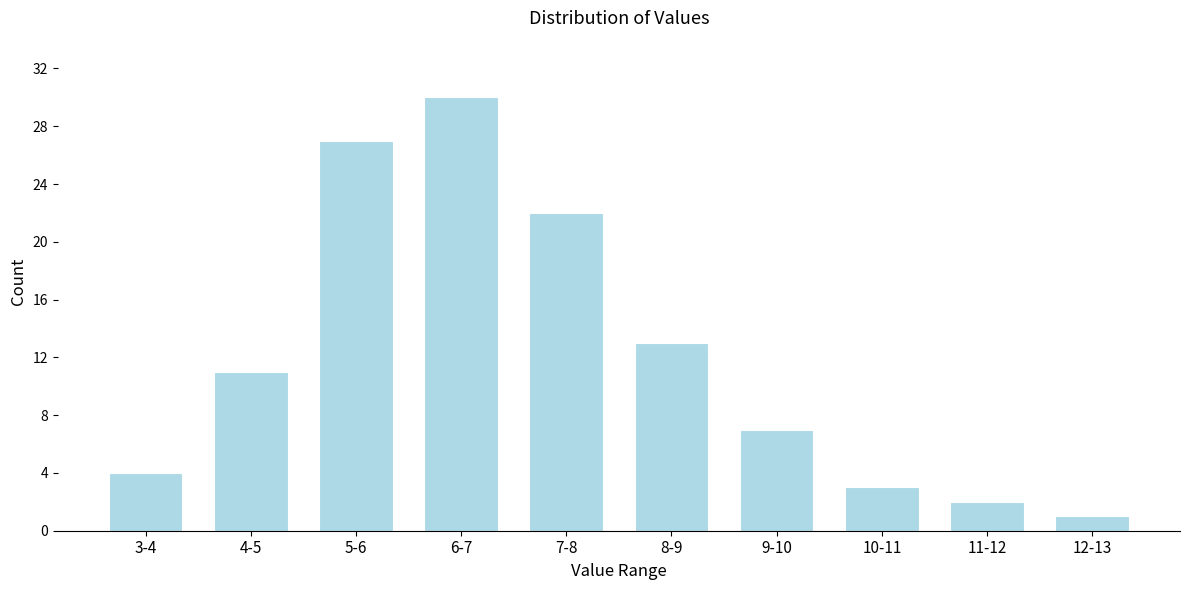

Reading left to right, list all the values displayed in this chart.

4	11	27	30	22	13	7	3	2	1